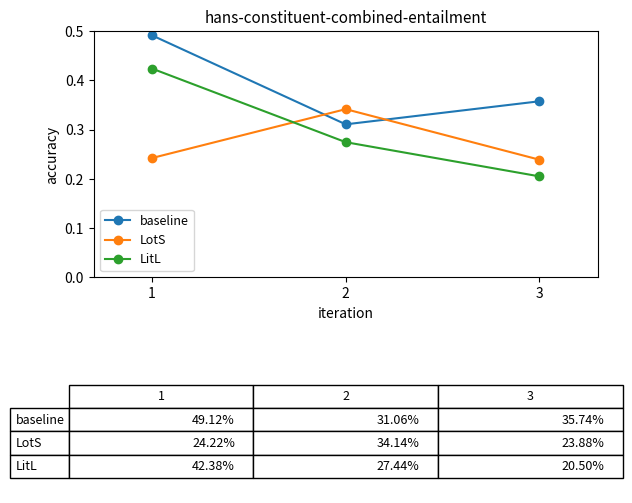

How many baseline values are between 0 and 1?

3